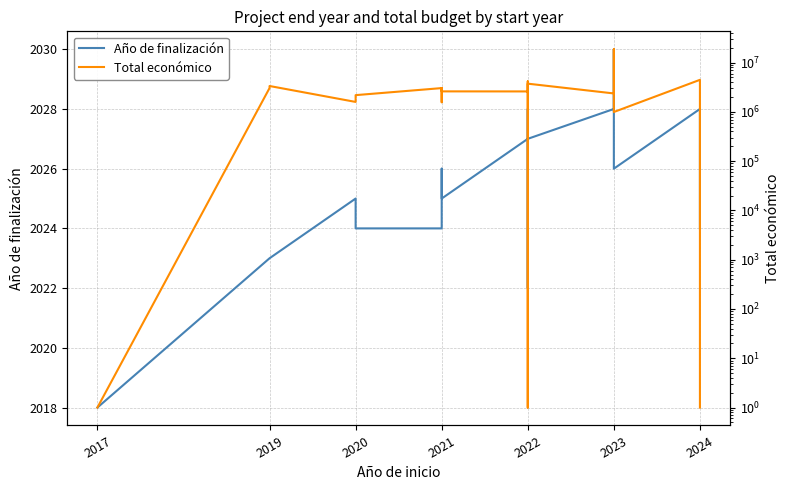

The value of Total económico at 2021 is 3037758. True or false?

True